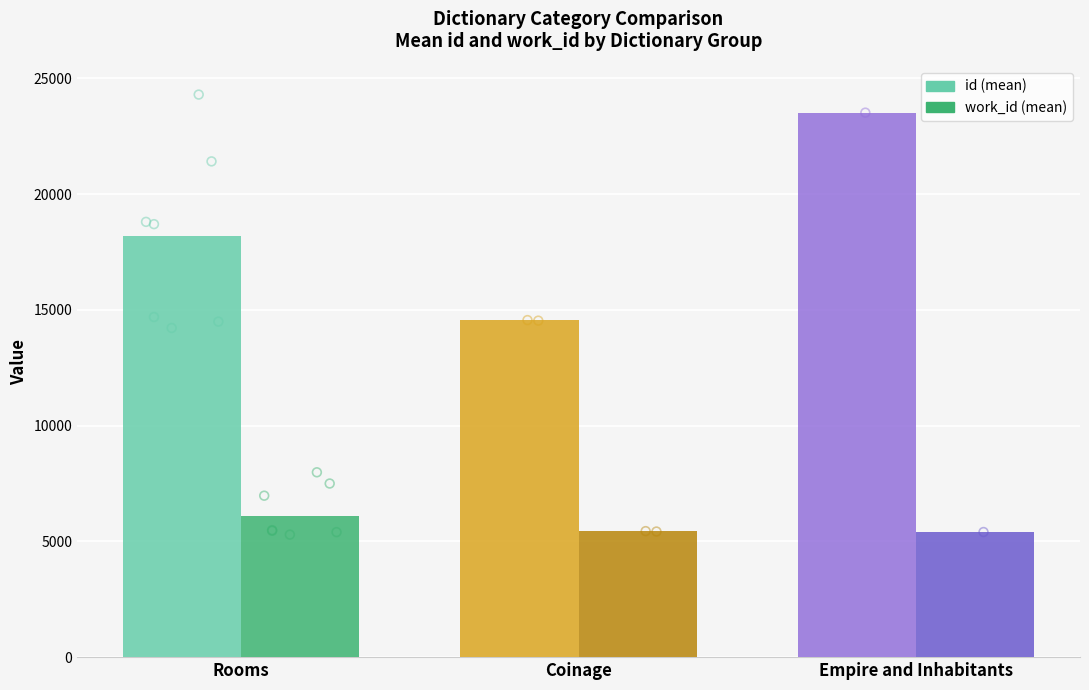

What is the total value across all series at Empire and Inhabitants?

28922.0